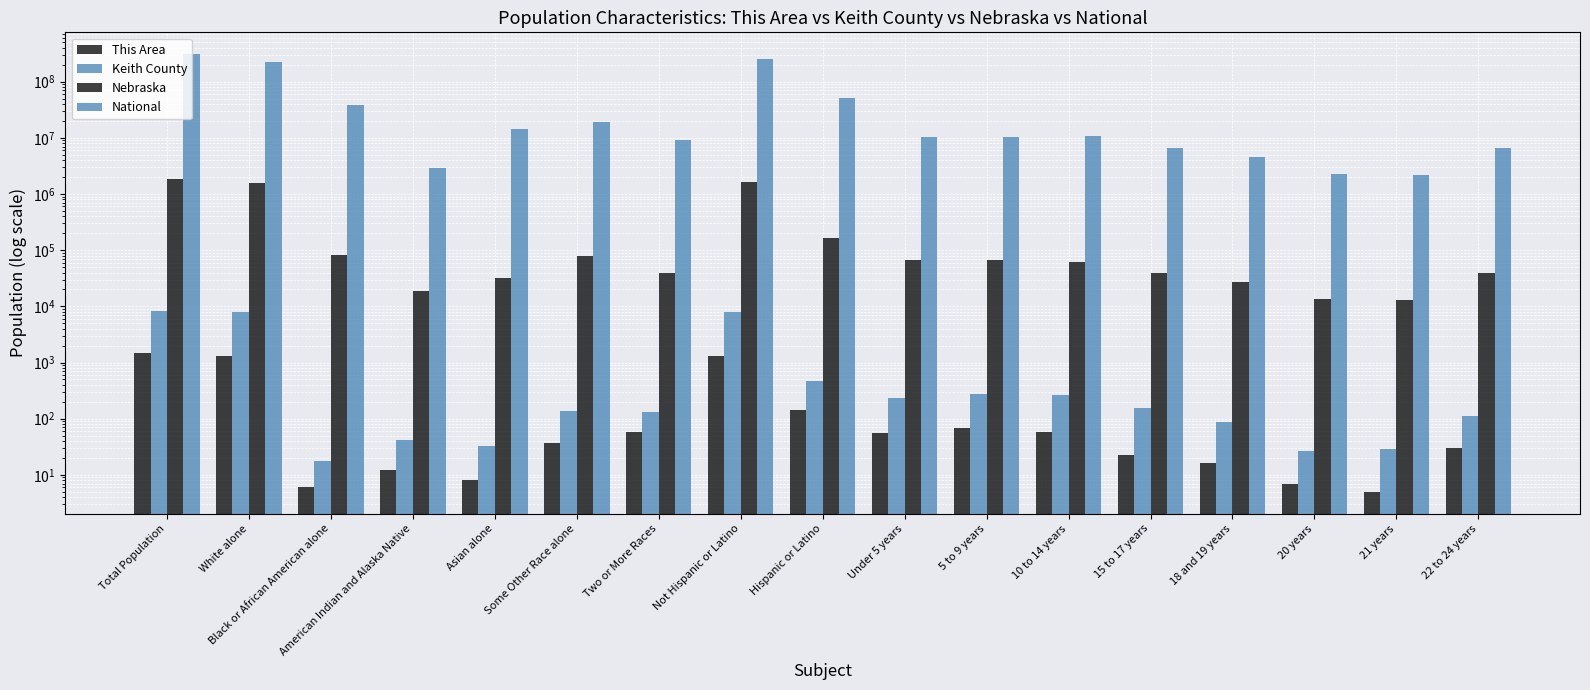

What position from the right is 5 to 9 years?

7